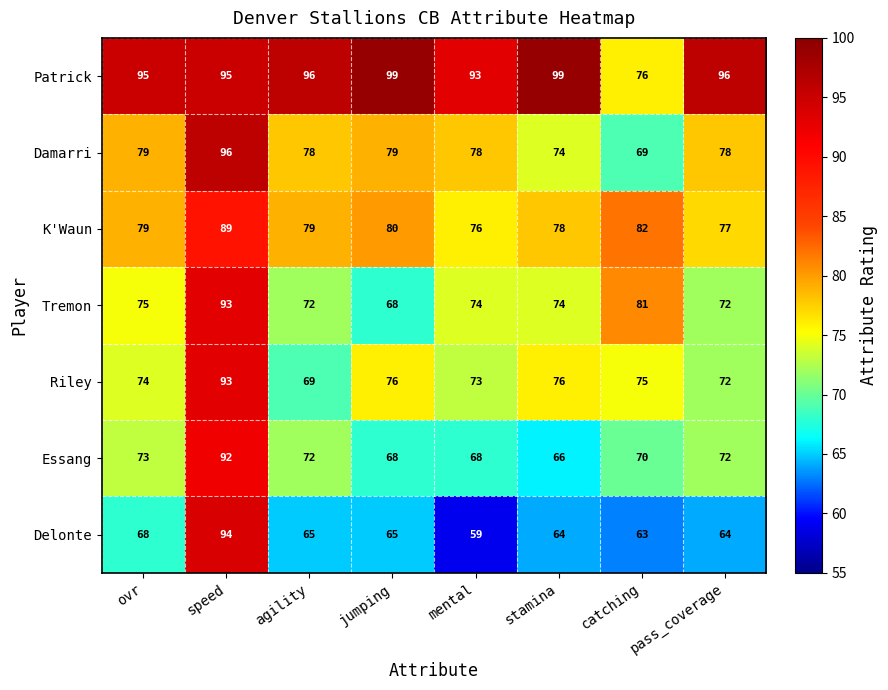

How many data points does each series have?

8